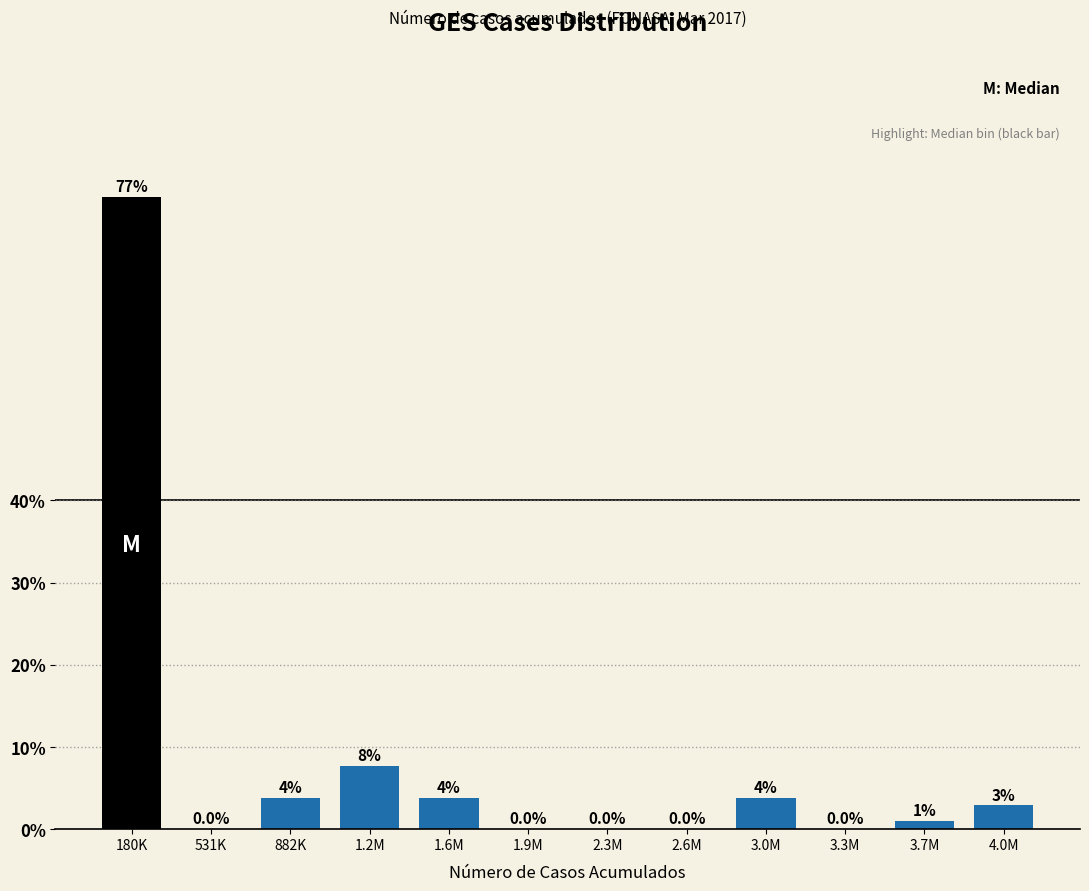

What is the change in value from 882K to 4.0M?

-1.0